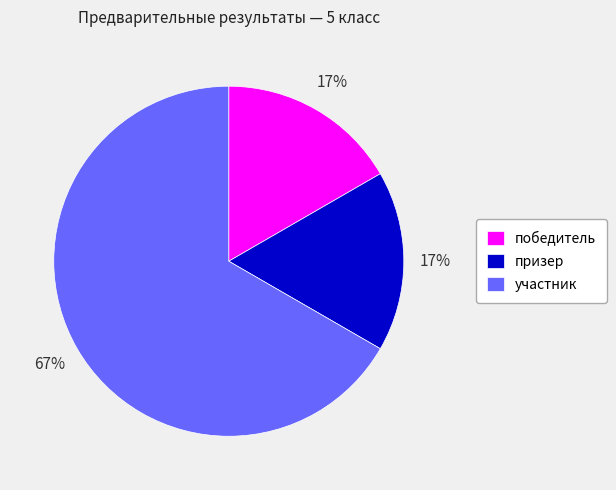

True or false: победитель accounts for 11% of the total.

False